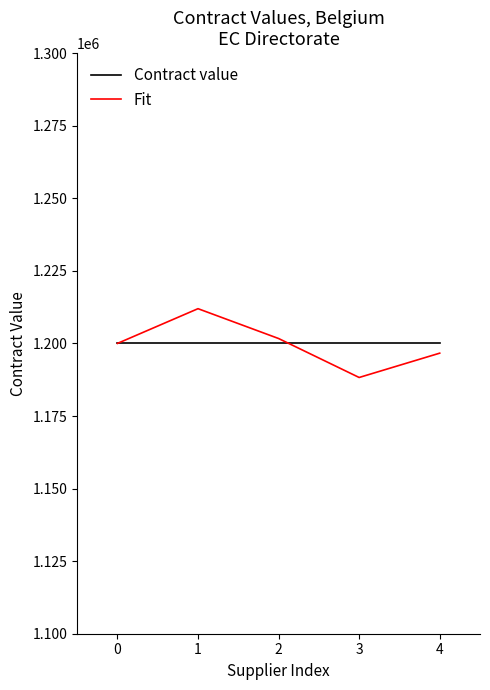

What is the total value across all series at 2?

2401693.4